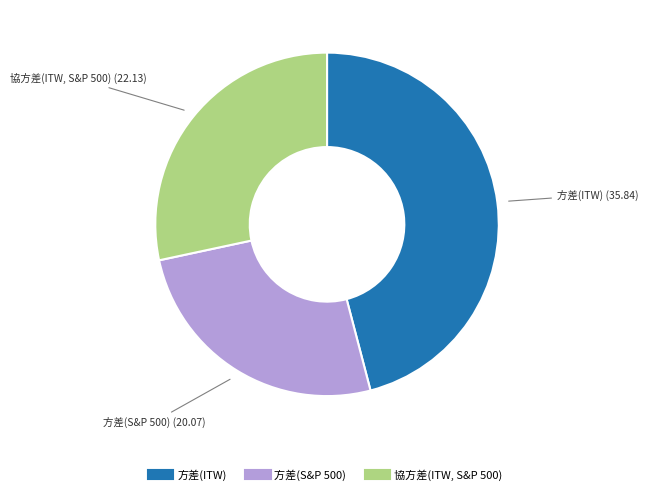

Rank the categories by value from lowest to highest.

方差(S&P 500), 協方差(ITW, S&P 500), 方差(ITW)